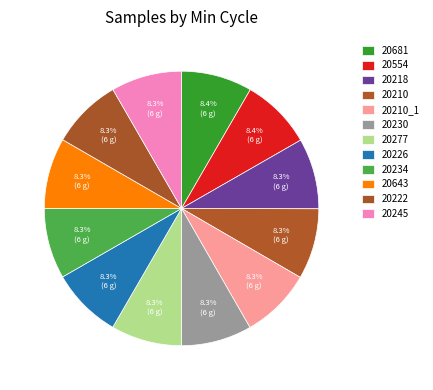

Which has a higher value, 20210 or 20226?

20210